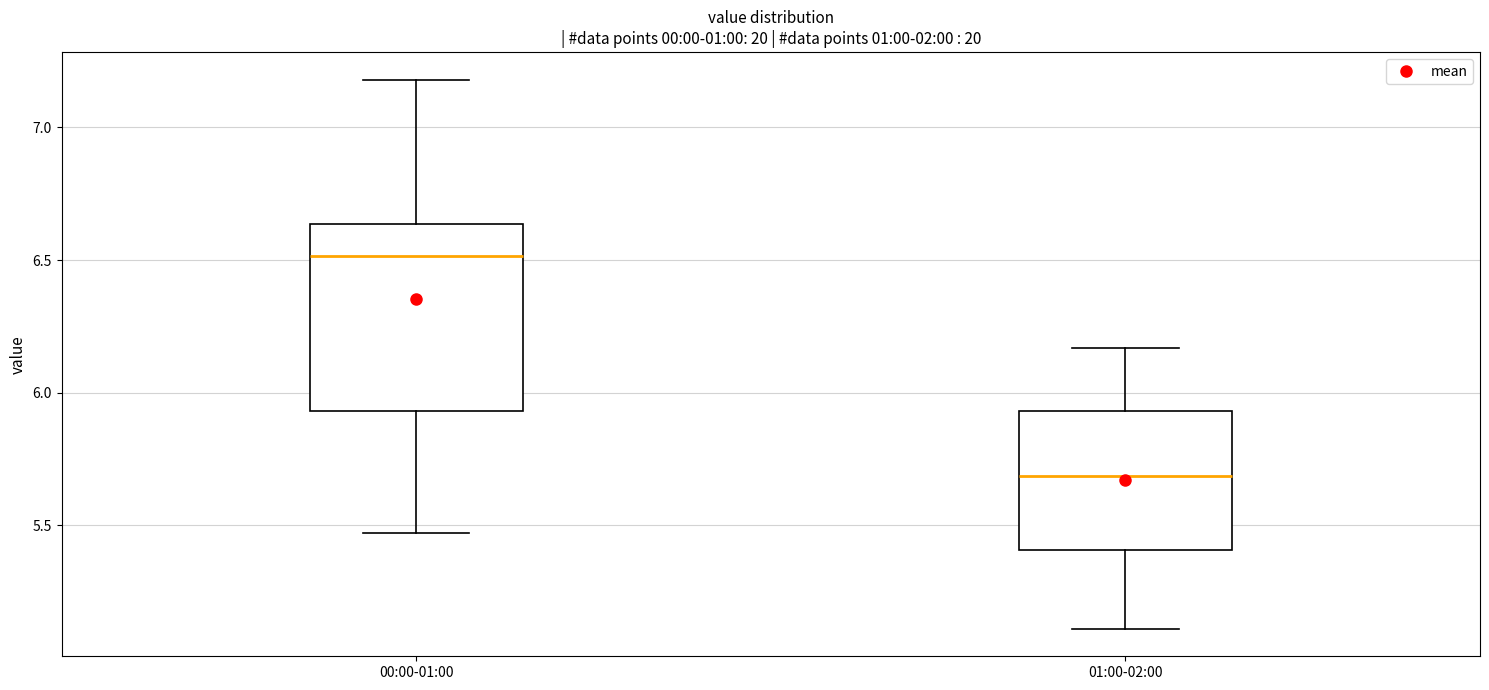

Which box's median line is the highest?

00:00-01:00